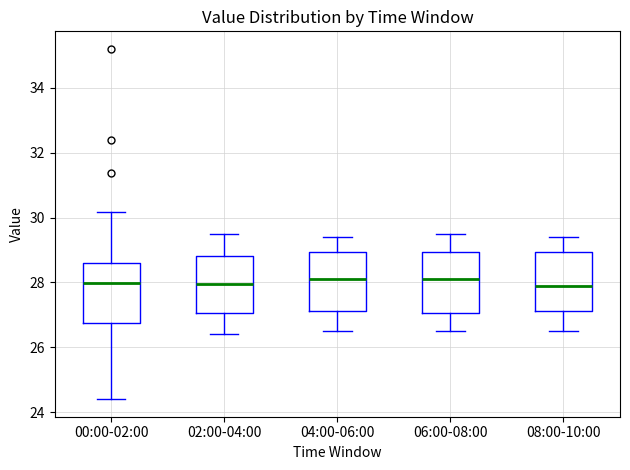

Reading left to right, read every box against the y-axis: the position of its median line, the range the box covers, and the ends of its whiskers. The values are not printed on the chart, so give them approximately, as read against the axis.

00:00-02:00: median 28.0, box 26.8 to 28.6, whiskers 24.4 to 30.2
02:00-04:00: median 28.0, box 27.0 to 28.8, whiskers 26.4 to 29.6
04:00-06:00: median 28.2, box 27.2 to 29.0, whiskers 26.6 to 29.4
06:00-08:00: median 28.2, box 27.0 to 29.0, whiskers 26.6 to 29.6
08:00-10:00: median 28.0, box 27.2 to 29.0, whiskers 26.6 to 29.4